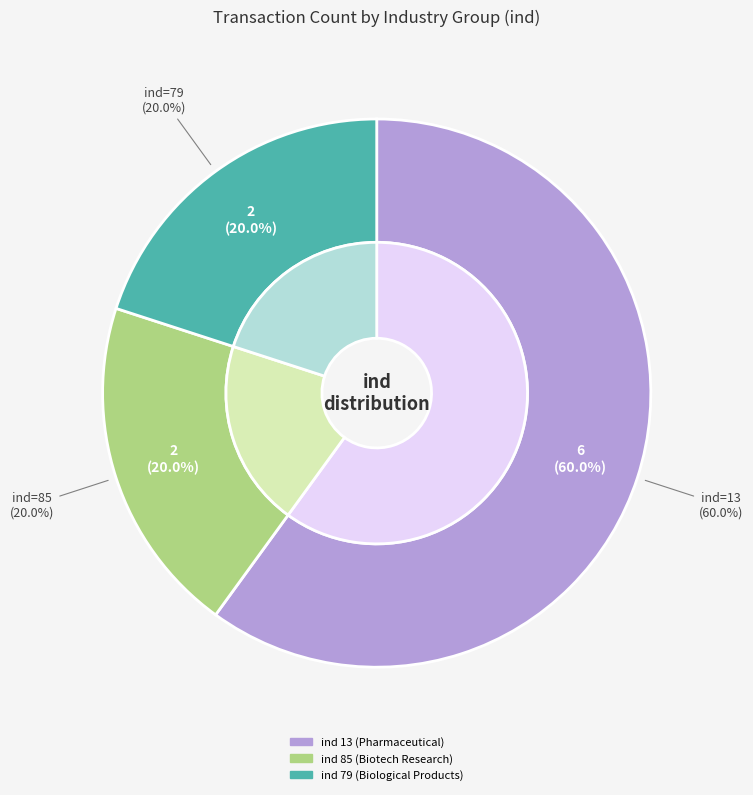

Rank the categories by value from highest to lowest.

ind=13, ind=85, ind=79